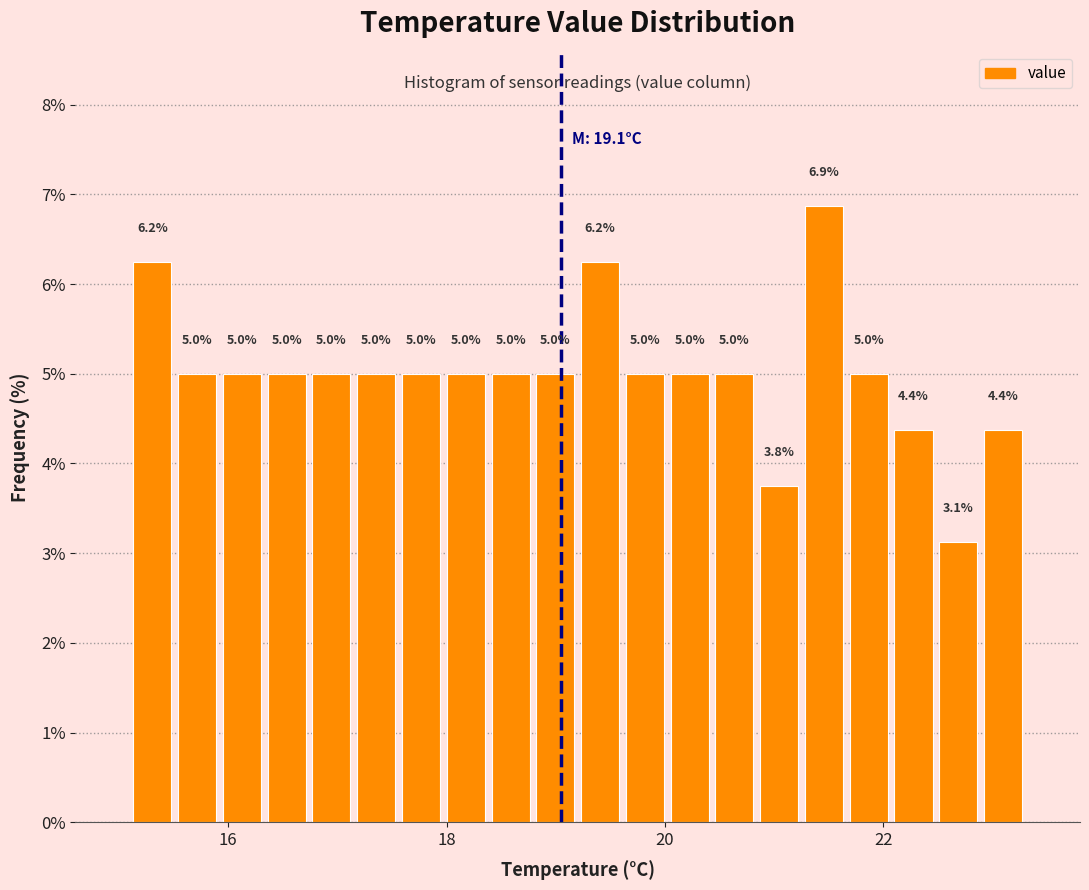

Around what value on the x-axis is the tallest bar? Give the approximate position of its centre, as read against the axis.

21.4